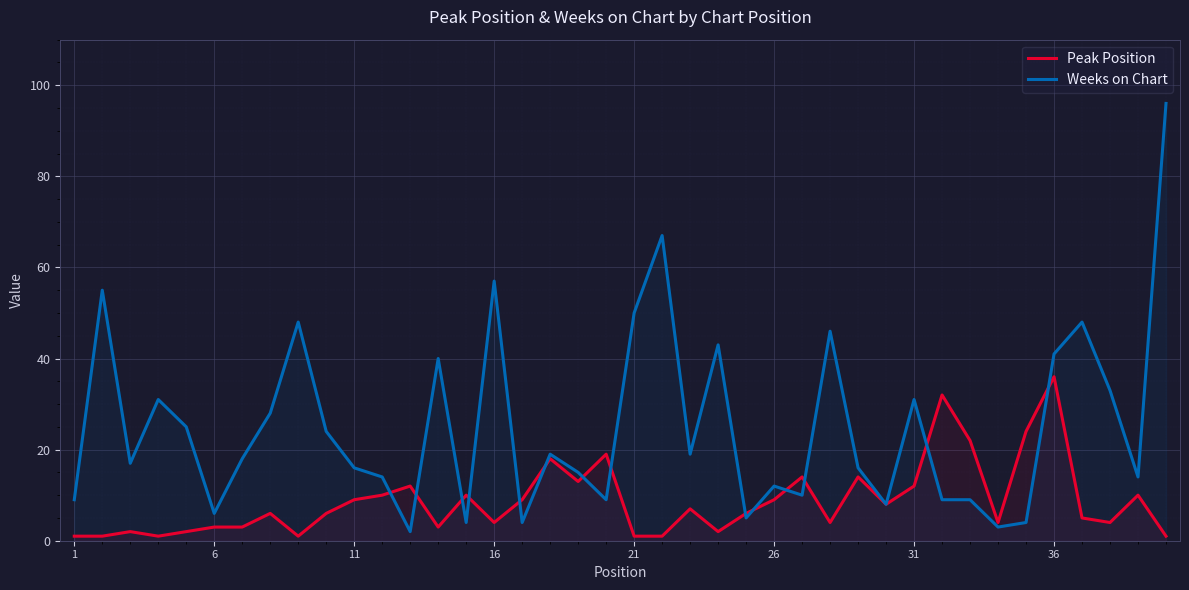

Which series has the largest total across all categories?

Weeks on Chart